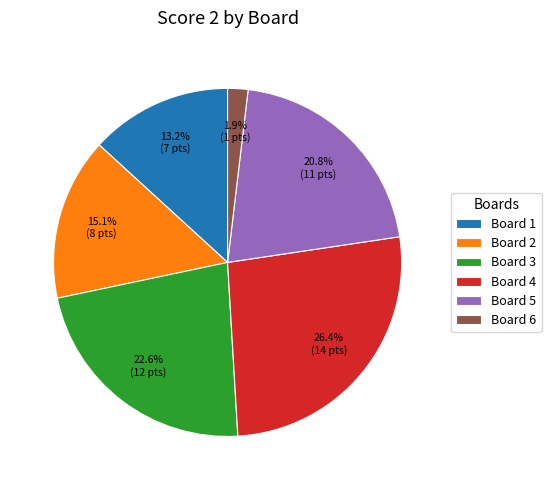

Does any single category account for the majority?

No